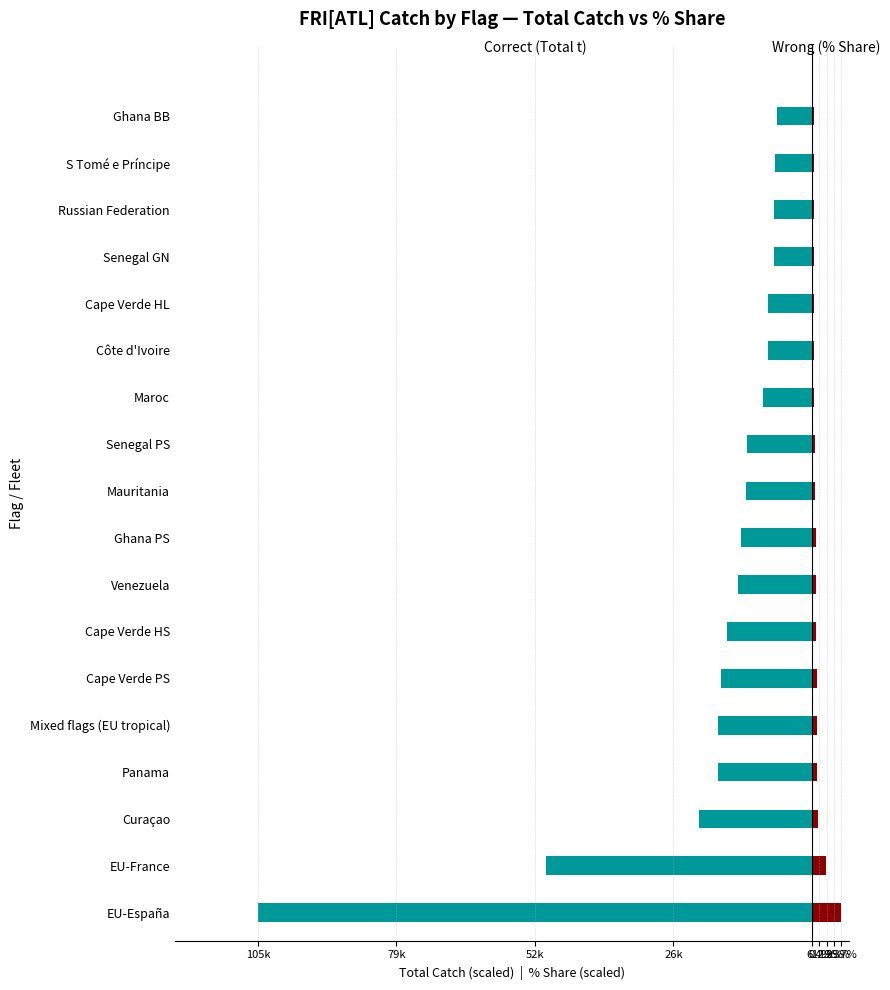

Rank the series by their average value, from lowest to highest.

Correct, Wrong